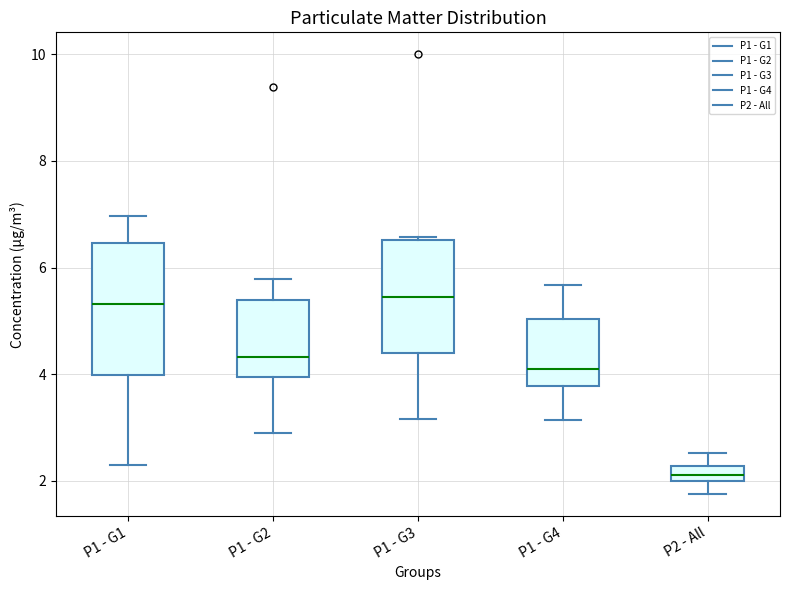

Which box has the lowest median line?

P2 - All